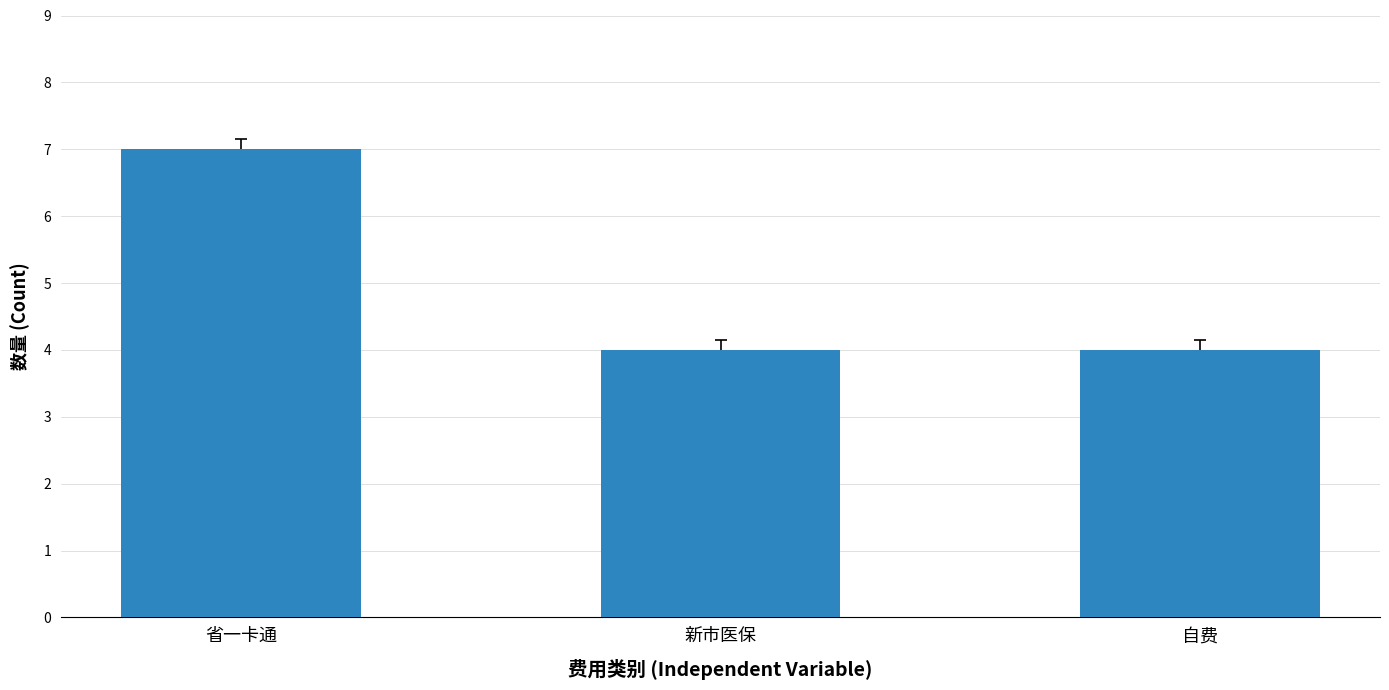

Read the value at 新市医保.

4